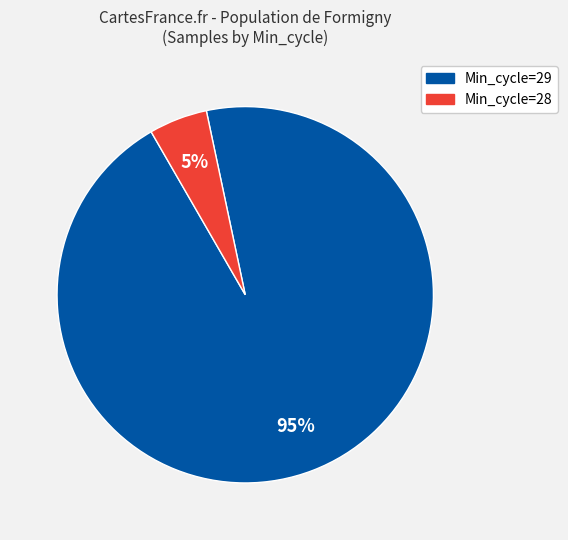

To the nearest percent, what is the average slice percentage?

50%